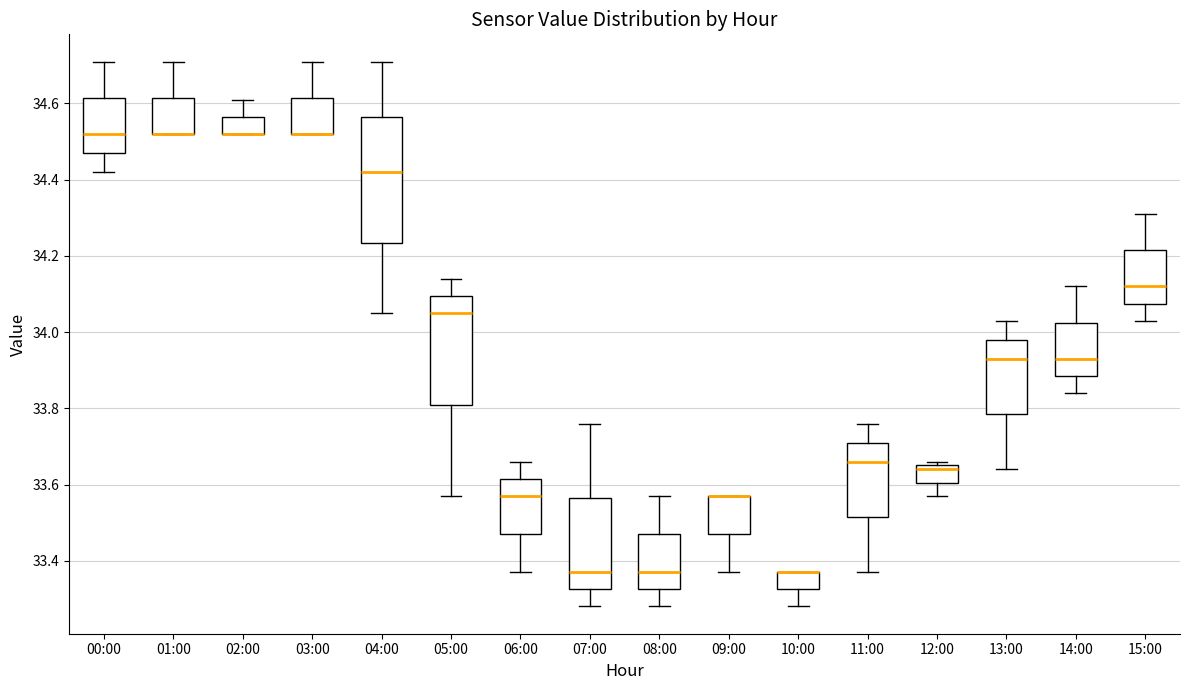

Reading left to right, transcribe this box plot: for each box, give where its median line is, the range the box spans, and where its two whiskers end, as read against the y-axis. The values are not printed on the chart, so give them approximately, as read against the axis.

00:00: median 34.52, box 34.48 to 34.62, whiskers 34.42 to 34.72
01:00: median 34.52 (drawn on the box's lower edge), box 34.52 to 34.62, whiskers 34.52 to 34.72
02:00: median 34.52 (drawn on the box's lower edge), box 34.52 to 34.56, whiskers 34.52 to 34.62
03:00: median 34.52 (drawn on the box's lower edge), box 34.52 to 34.62, whiskers 34.52 to 34.72
04:00: median 34.42, box 34.24 to 34.56, whiskers 34.06 to 34.72
05:00: median 34.06, box 33.82 to 34.10, whiskers 33.58 to 34.14
06:00: median 33.58, box 33.48 to 33.62, whiskers 33.38 to 33.66
07:00: median 33.38, box 33.32 to 33.56, whiskers 33.28 to 33.76
08:00: median 33.38, box 33.32 to 33.48, whiskers 33.28 to 33.58
09:00: median 33.58 (drawn on the box's upper edge), box 33.48 to 33.58, whiskers 33.38 to 33.58
10:00: median 33.38 (drawn on the box's upper edge), box 33.32 to 33.38, whiskers 33.28 to 33.38
11:00: median 33.66, box 33.52 to 33.72, whiskers 33.38 to 33.76
12:00: median 33.64, box 33.60 to 33.66, whiskers 33.58 to 33.66 (just above the box's upper edge)
13:00: median 33.94, box 33.78 to 33.98, whiskers 33.64 to 34.04
14:00: median 33.94, box 33.88 to 34.02, whiskers 33.84 to 34.12
15:00: median 34.12, box 34.08 to 34.22, whiskers 34.04 to 34.32